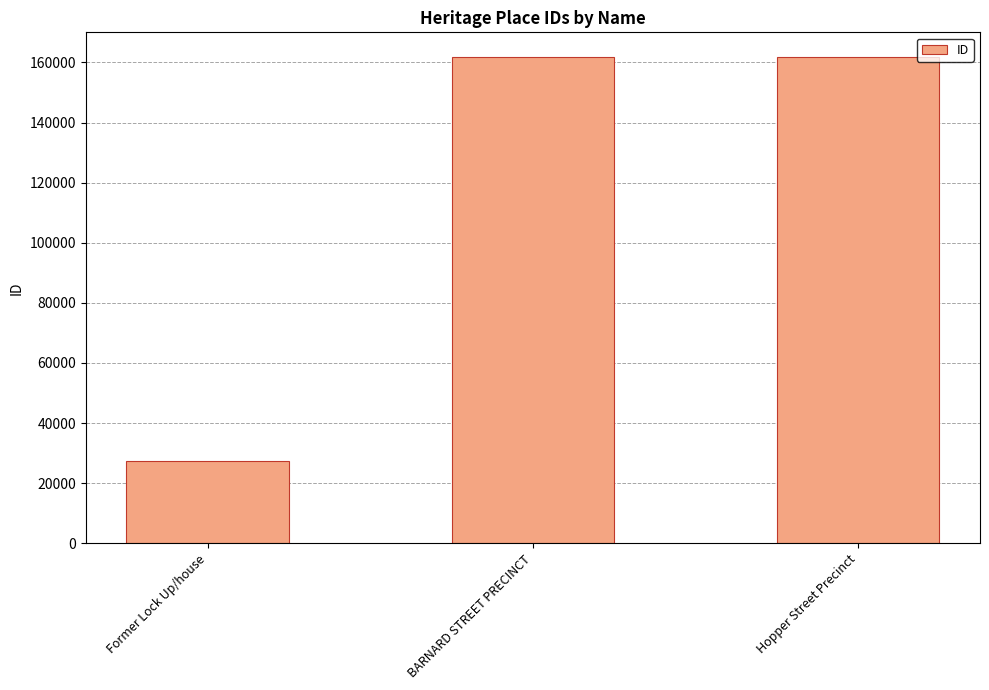

What is the sum of all values?

351058